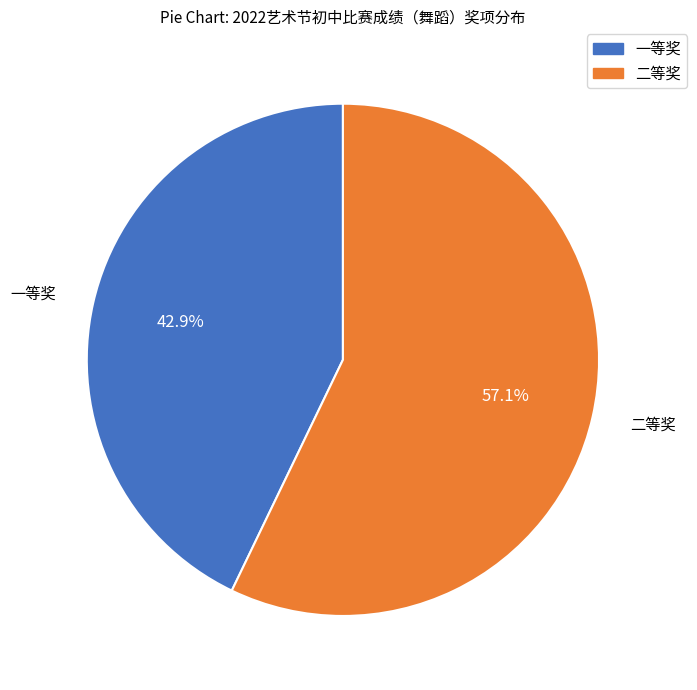

Which category has the biggest portion of the pie?

二等奖